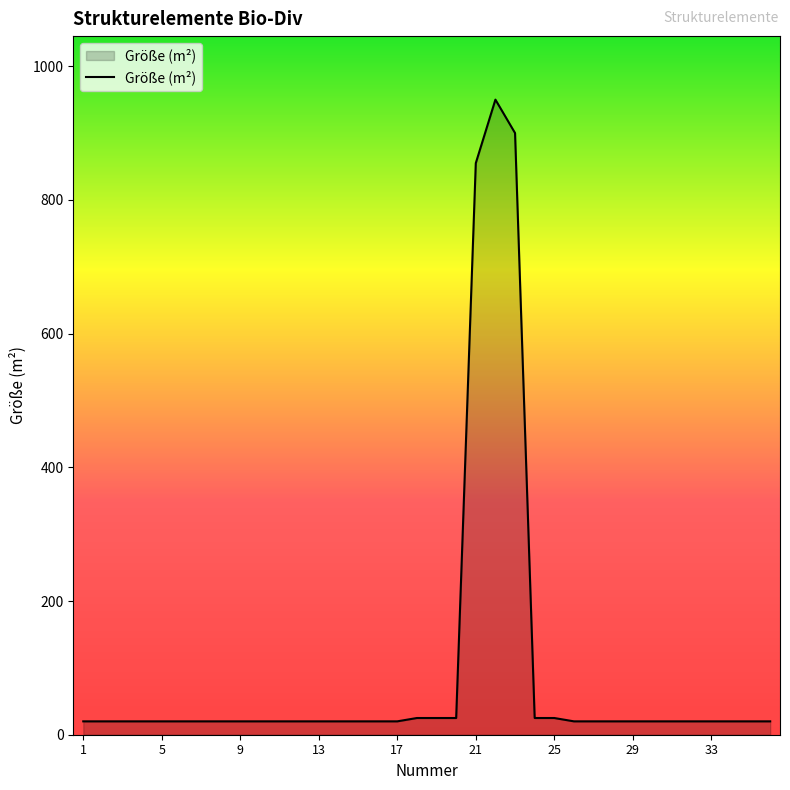

Reading left to right, transcribe all the data shown in this chart.

20	20	20	20	20	20	20	20	20	20	20	20	20	20	20	20	20	25	25	25	855	950	900	25	25	20	20	20	20	20	20	20	20	20	20	20